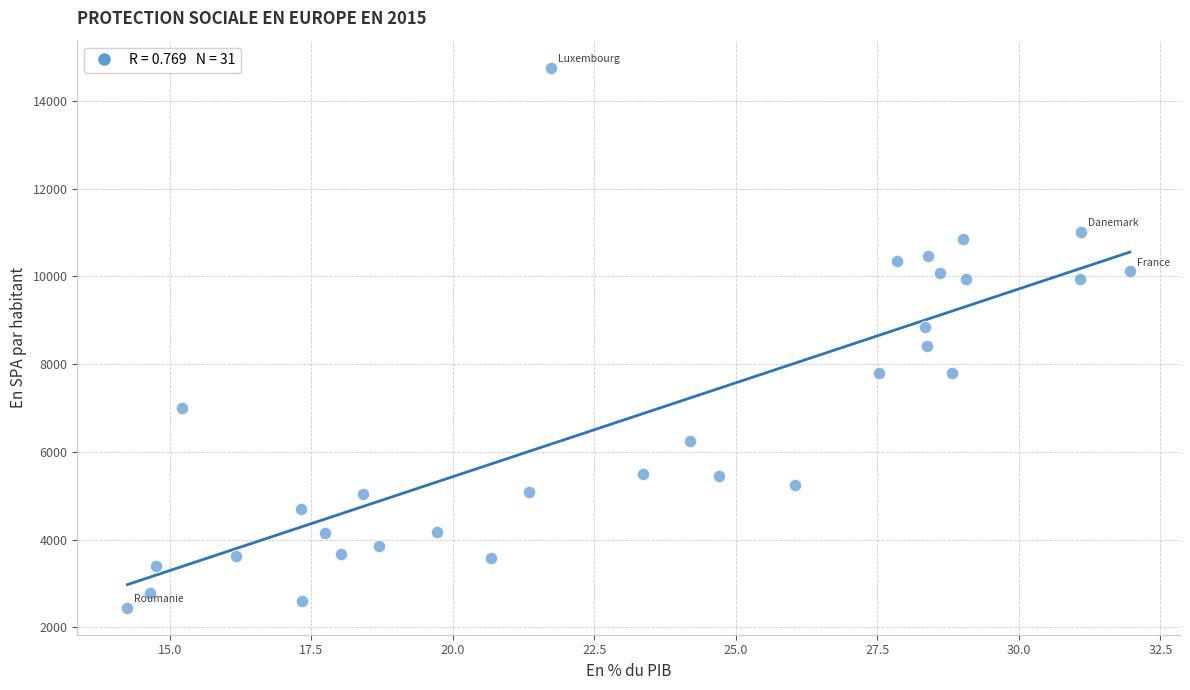

What is the range of X values (max minus min)?

17.7